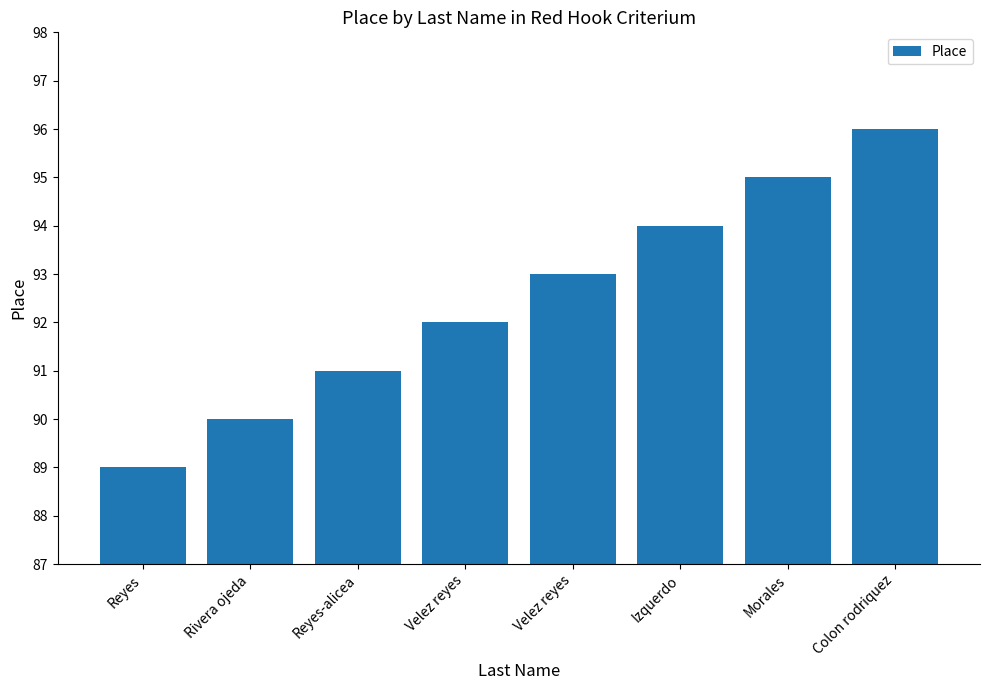

Reading left to right, extract all data points from this chart.

89	90	91	92	93	94	95	96